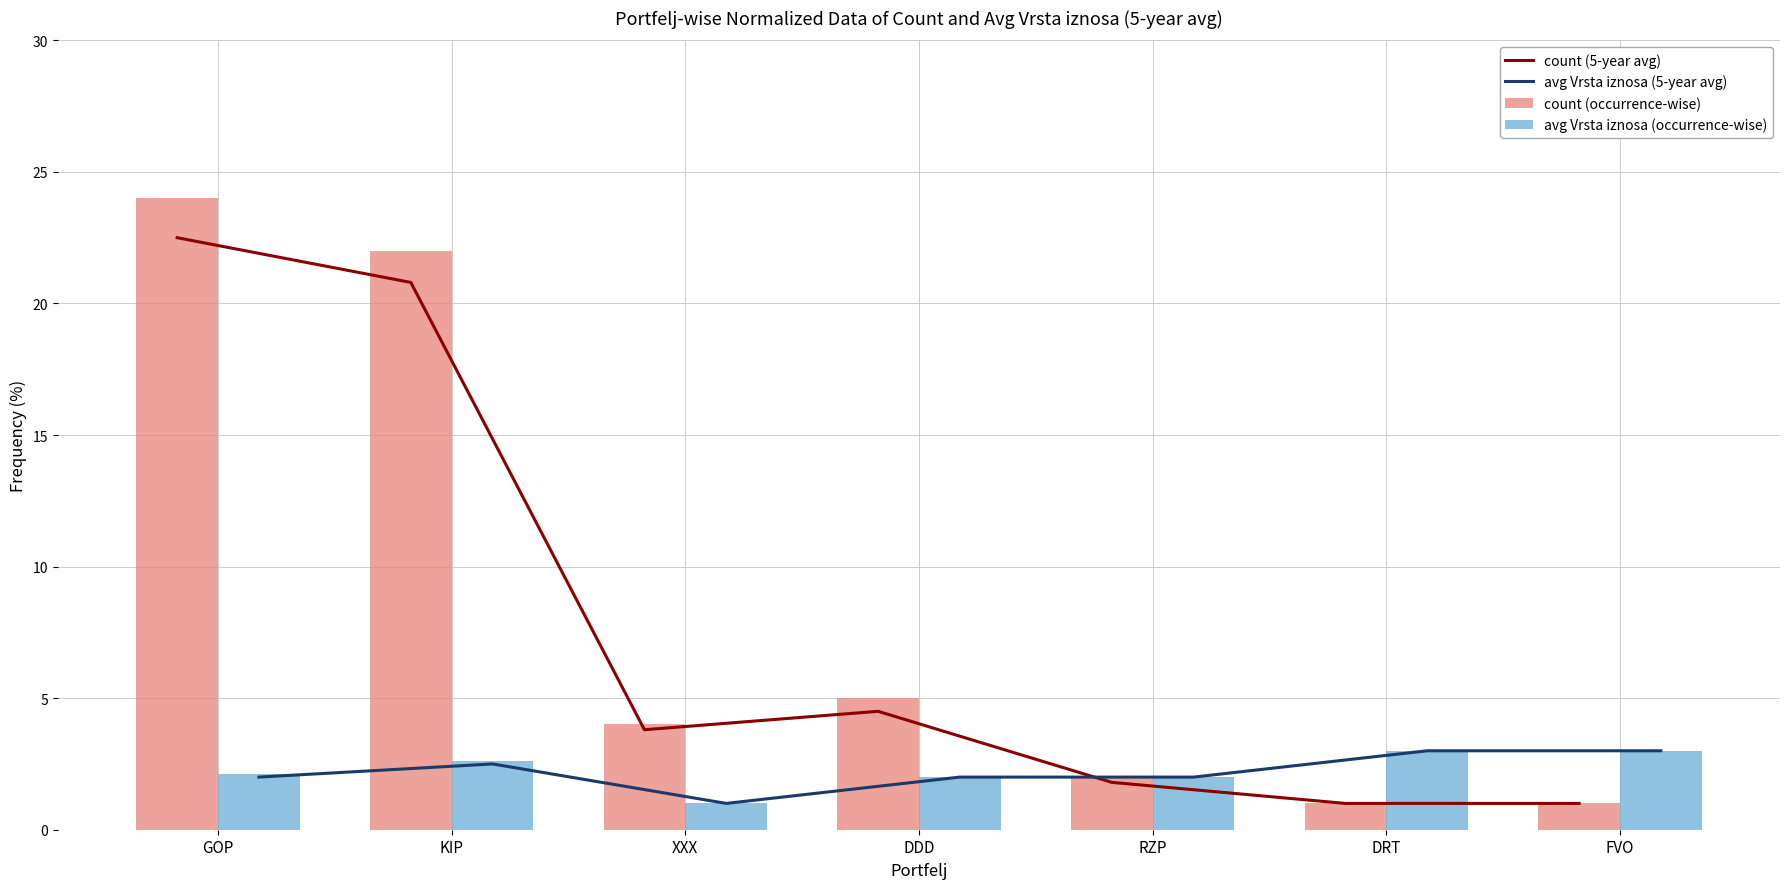

The value of count (occurrence-wise) at DRT is 1.0. True or false?

True